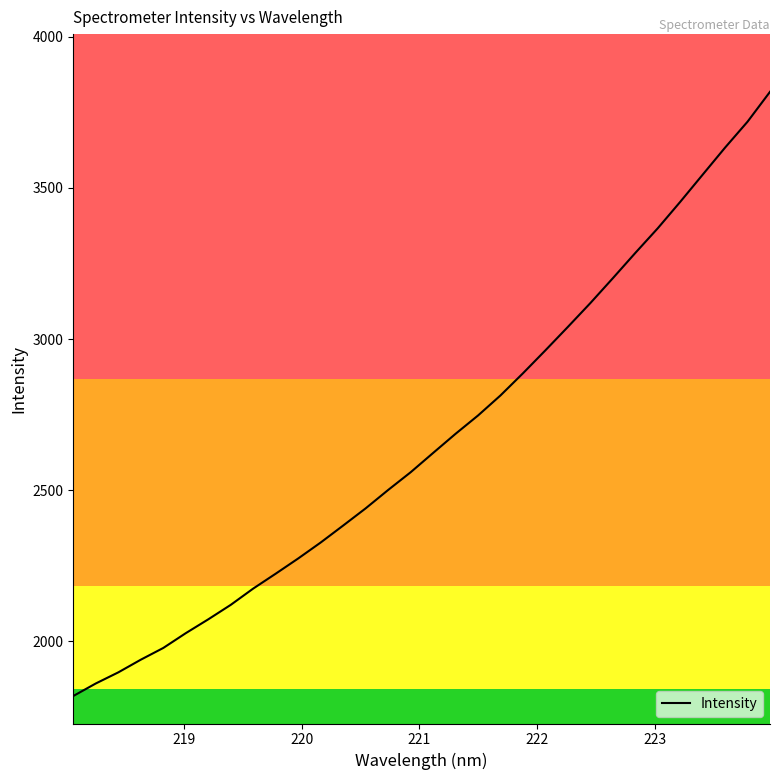

Does the chart display data point markers on the line(s)?

No